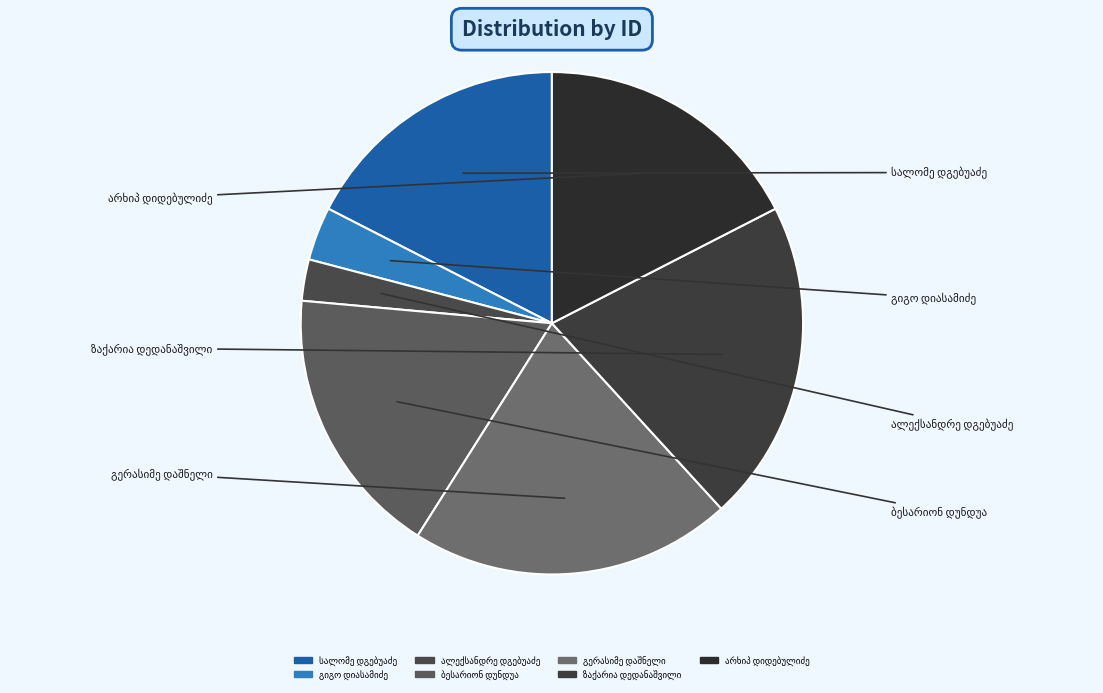

To the nearest percent, what is the average slice percentage?

14%